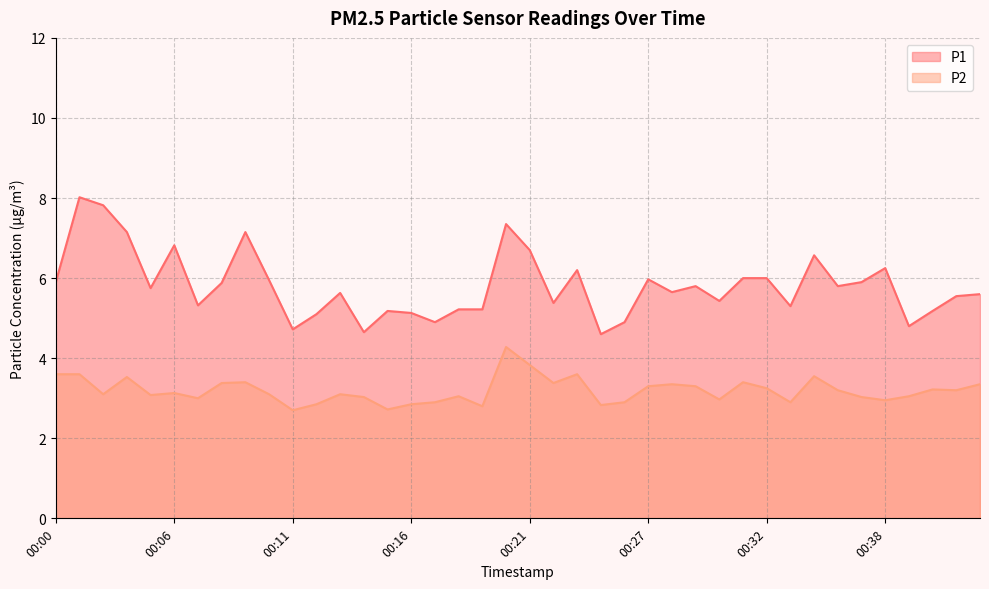

Does the chart have visible grid lines?

Yes